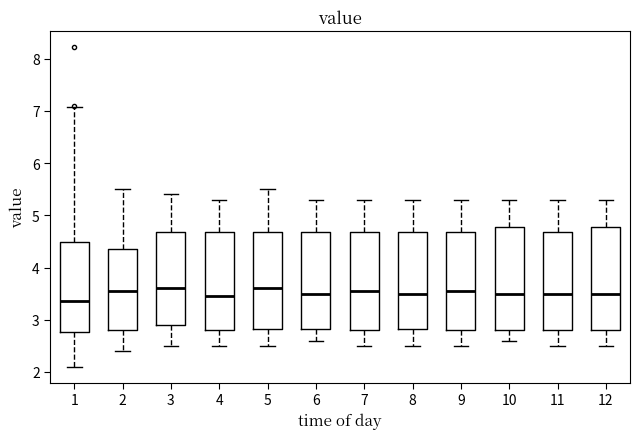

Reading left to right, read every box against the y-axis: the position of its median line, the range the box covers, and the ends of its whiskers. The values are not printed on the chart, so give them approximately, as read against the axis.

1: median 3.4, box 2.8 to 4.5, whiskers 2.1 to 7.1
2: median 3.6, box 2.8 to 4.4, whiskers 2.4 to 5.5
3: median 3.6, box 2.9 to 4.7, whiskers 2.5 to 5.4
4: median 3.5, box 2.8 to 4.7, whiskers 2.5 to 5.3
5: median 3.6, box 2.8 to 4.7, whiskers 2.5 to 5.5
6: median 3.5, box 2.8 to 4.7, whiskers 2.6 to 5.3
7: median 3.6, box 2.8 to 4.7, whiskers 2.5 to 5.3
8: median 3.5, box 2.8 to 4.7, whiskers 2.5 to 5.3
9: median 3.6, box 2.8 to 4.7, whiskers 2.5 to 5.3
10: median 3.5, box 2.8 to 4.8, whiskers 2.6 to 5.3
11: median 3.5, box 2.8 to 4.7, whiskers 2.5 to 5.3
12: median 3.5, box 2.8 to 4.8, whiskers 2.5 to 5.3